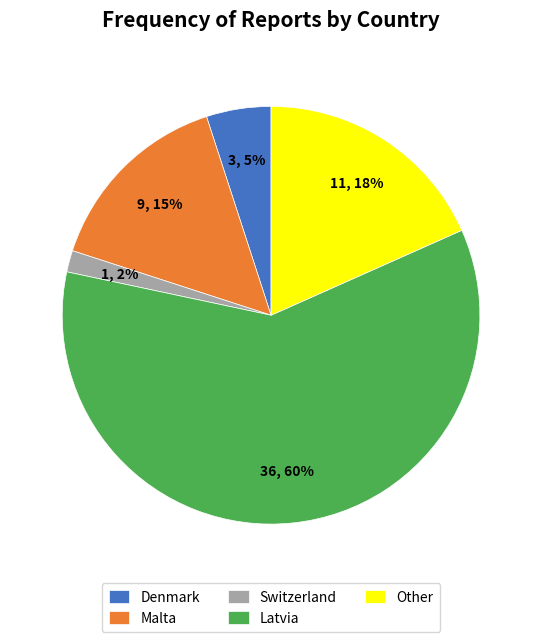

What is the smallest slice in the pie chart?

Switzerland